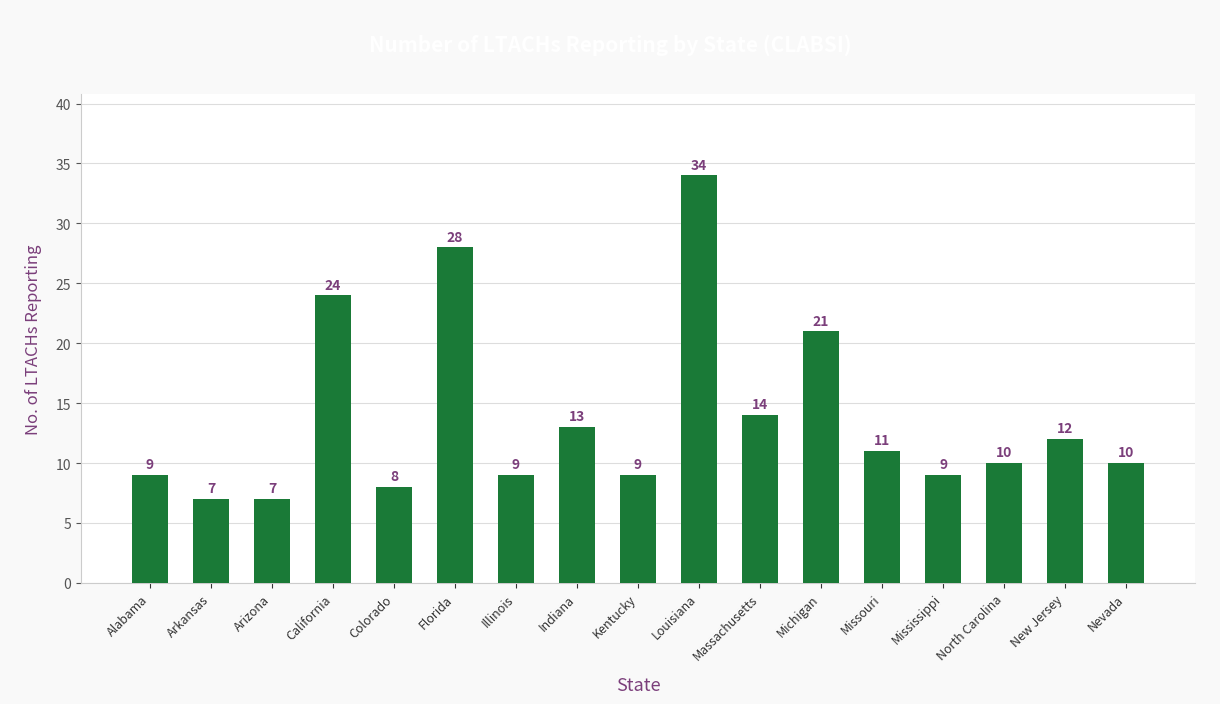

Between Arkansas and Alabama, which is larger?

Alabama